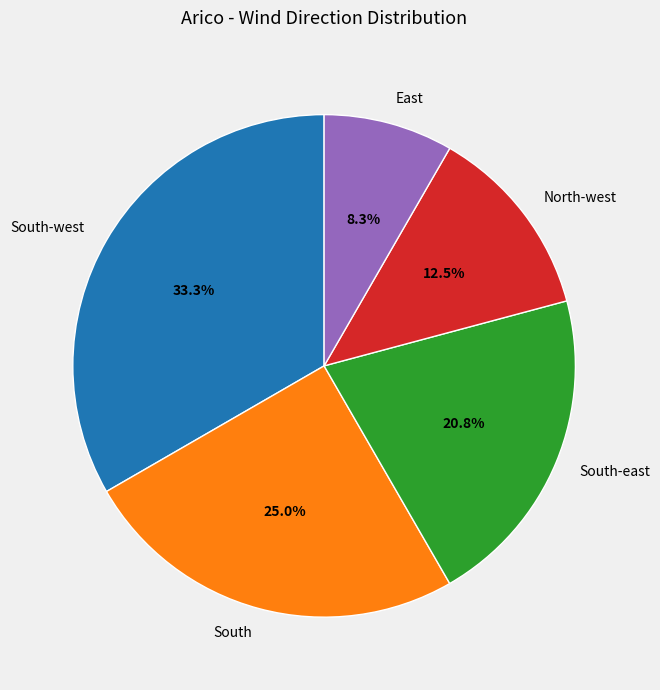

Which category has the smallest portion of the pie?

East